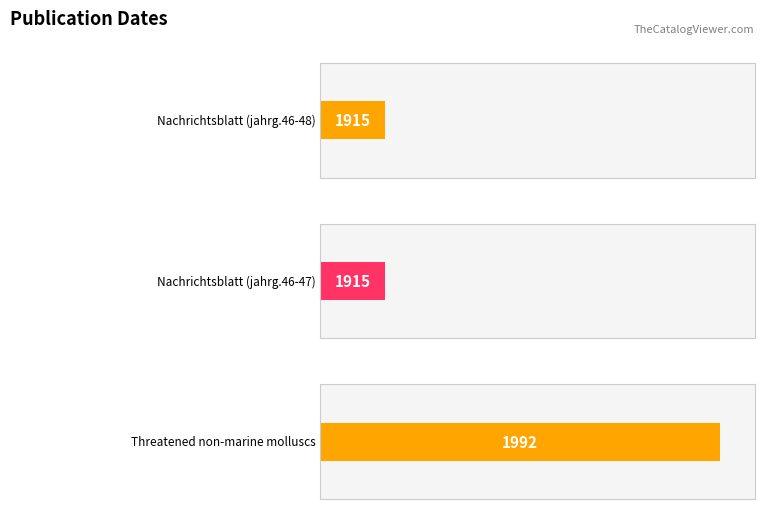

What is the minimum value shown in the chart?

1915